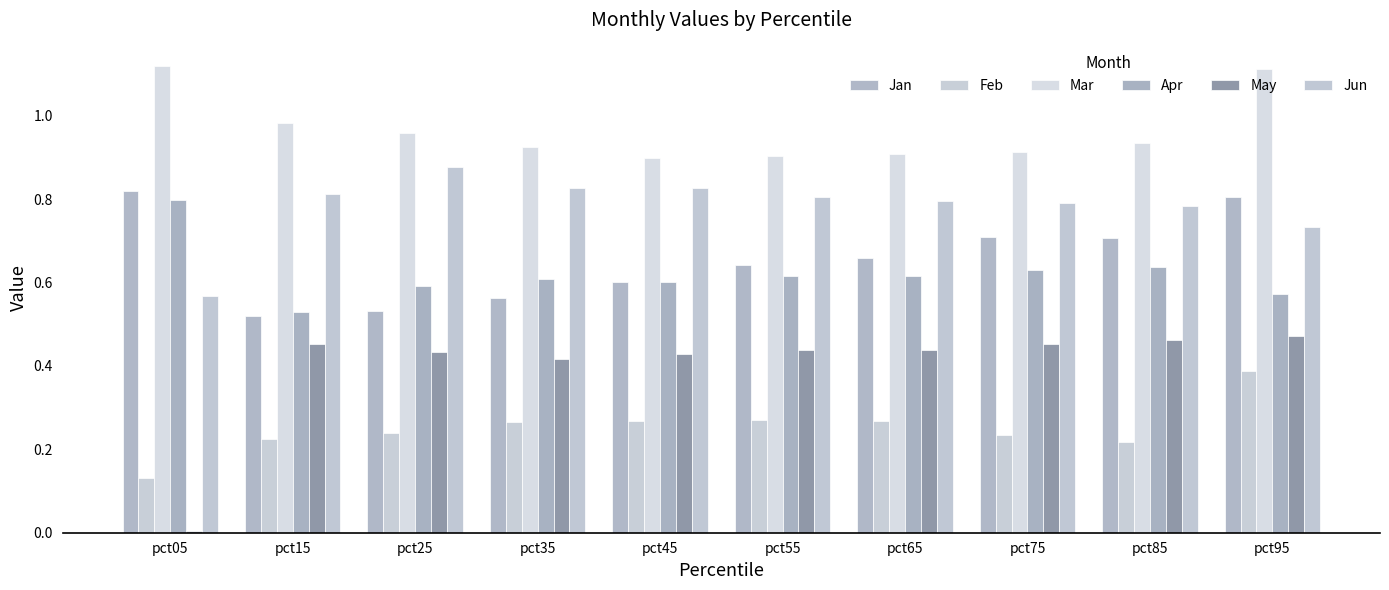

What is the difference between the highest and lowest values at pct75?

0.7